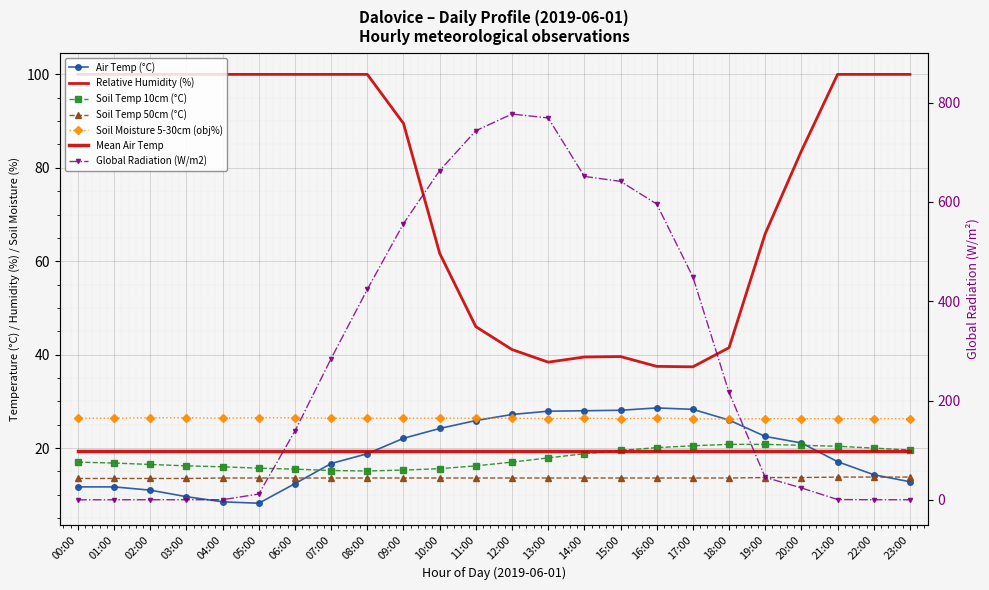

Between 00:00 and 12:00, which series saw the biggest shift?

Global Radiation (W/m2)